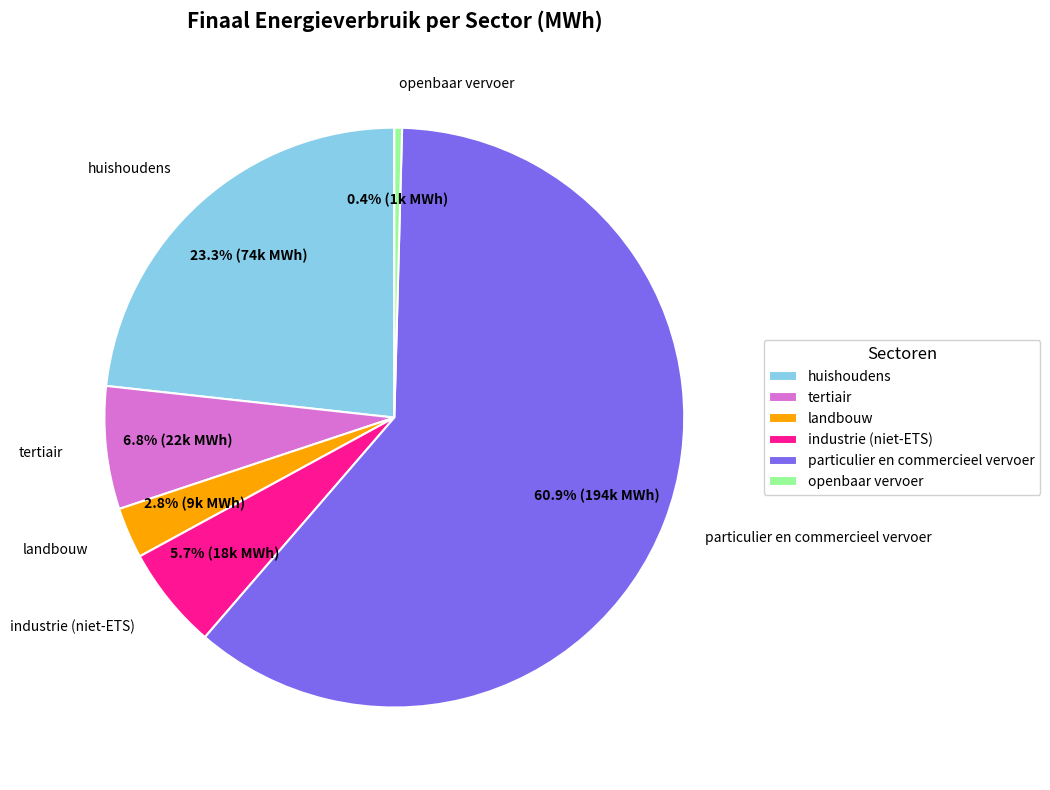

Approximately how many times larger is the value at tertiair compared to huishoudens?

0.3